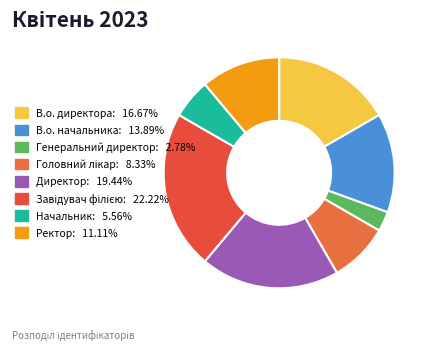

To the nearest percent, what is the difference between the largest and smallest slice percentages?

19%